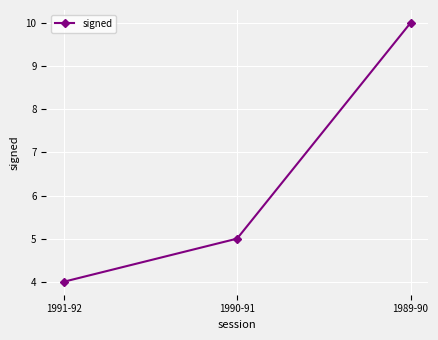

What is the value of the 3rd point from the left?

10